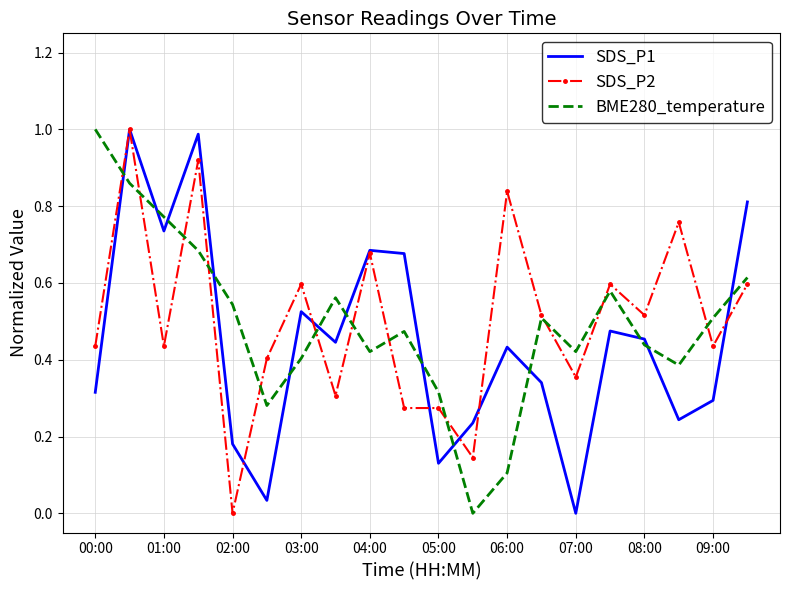

What is the maximum value shown in the chart?

1.0